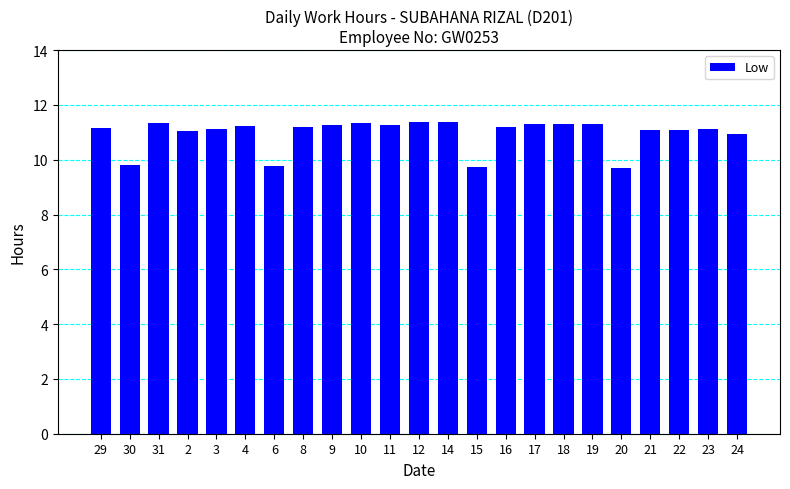

Are the bars grouped side by side (vs. stacked)?

No